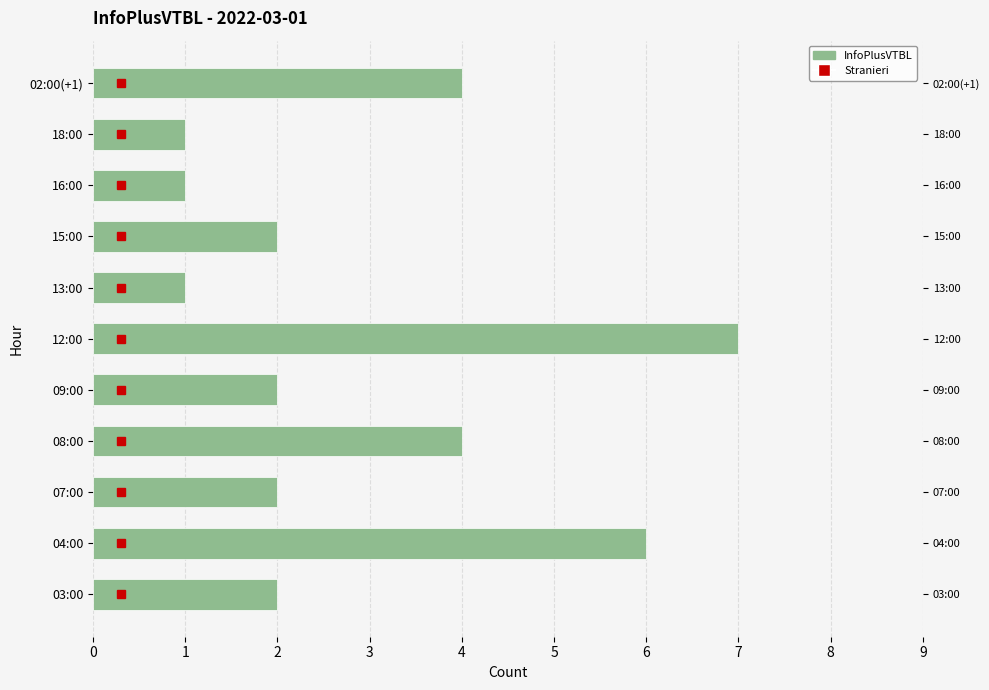

What is the ratio of the value at 07:00 to the value at 02:00(+1)?

0.5